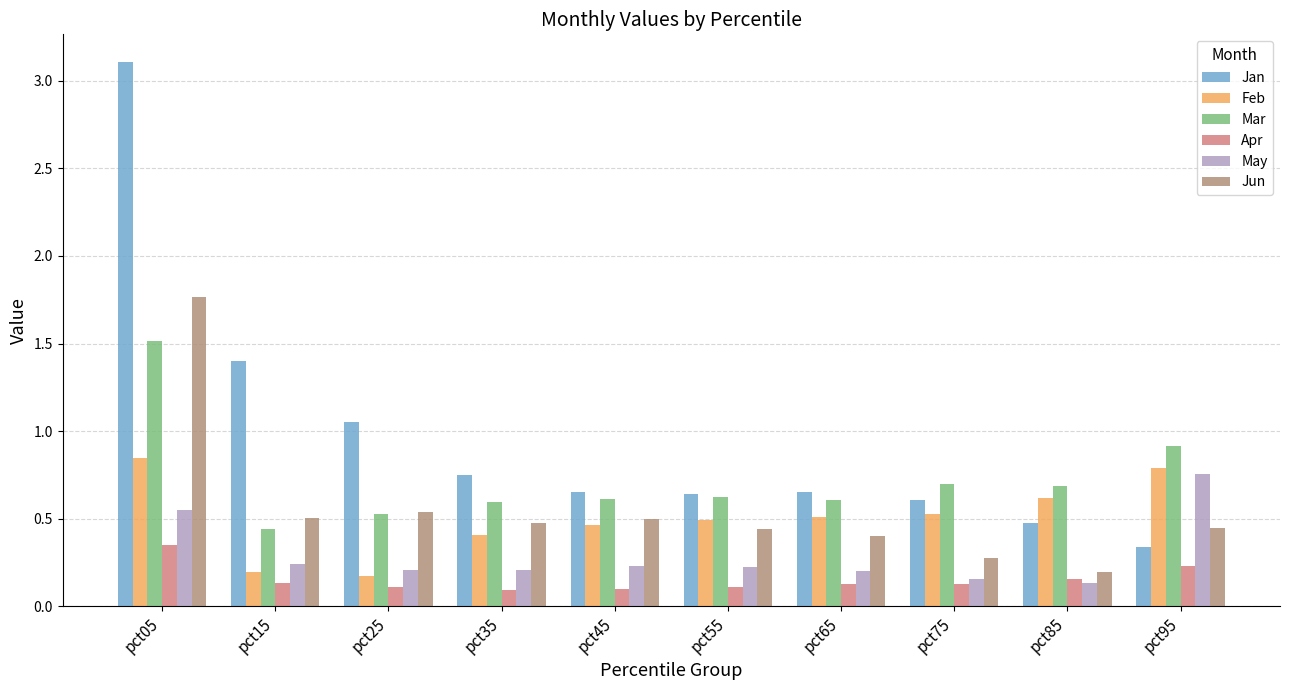

Does the chart contain stacked bars?

No